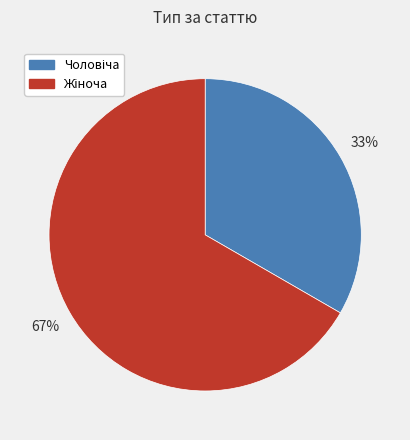

Is there any slice that represents more than half of the pie?

Yes